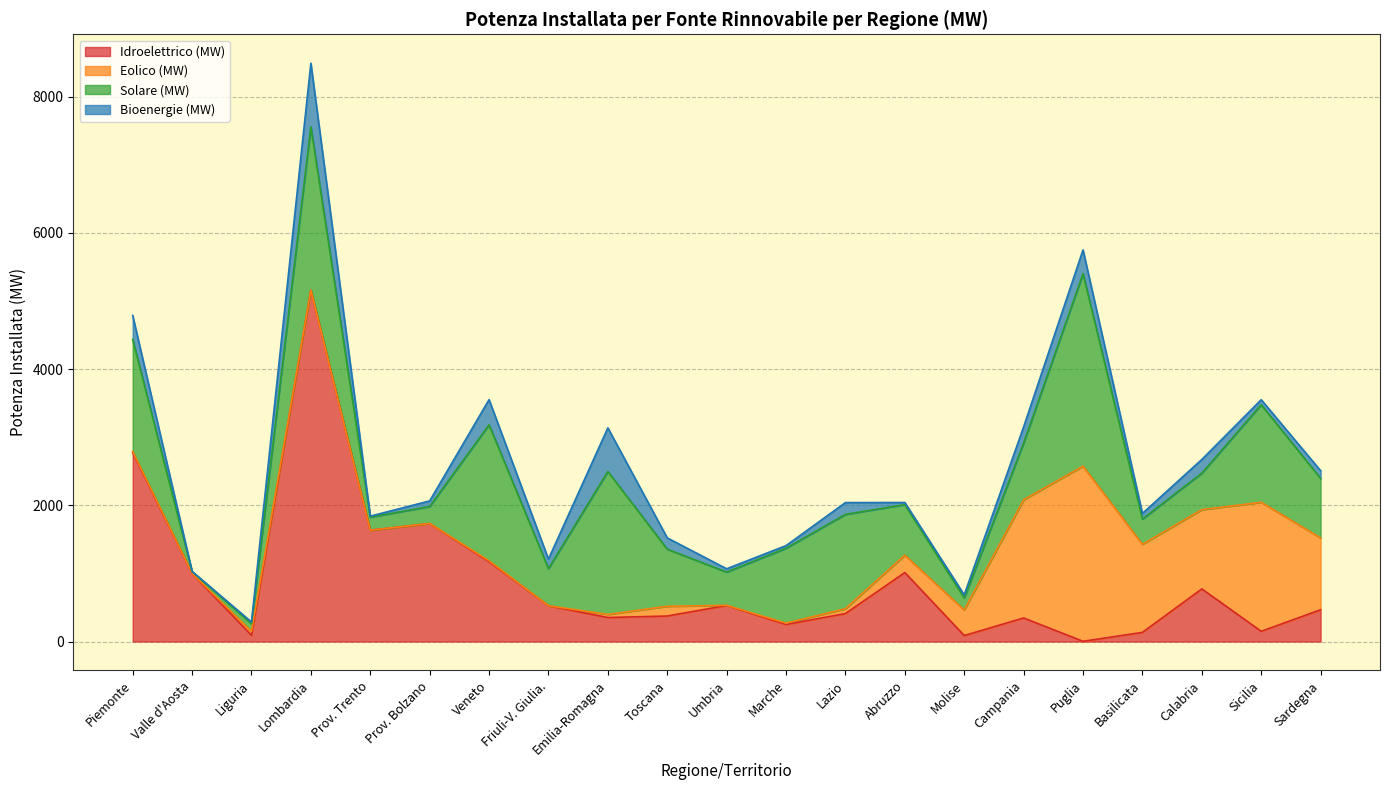

What is the label of the 9th point from the left?

Emilia-Romagna